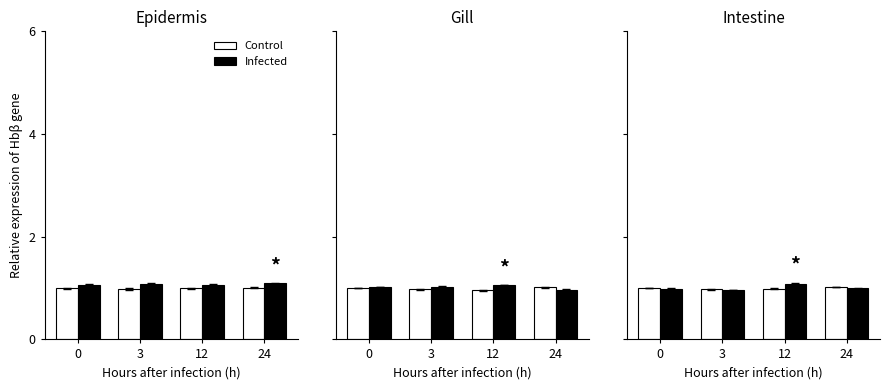

Count the Control values in the range 0 to 1.

3